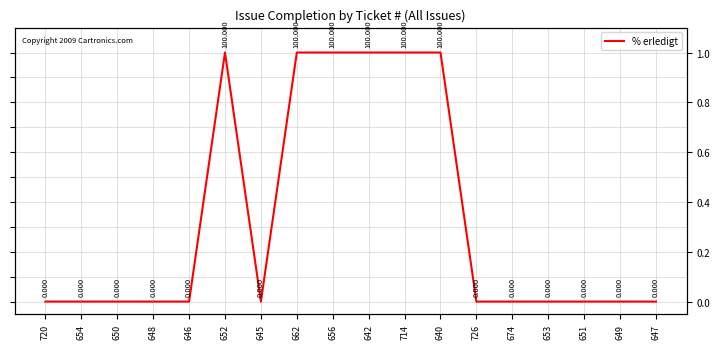

The chart shows a value of -55 at 674. True or false?

False